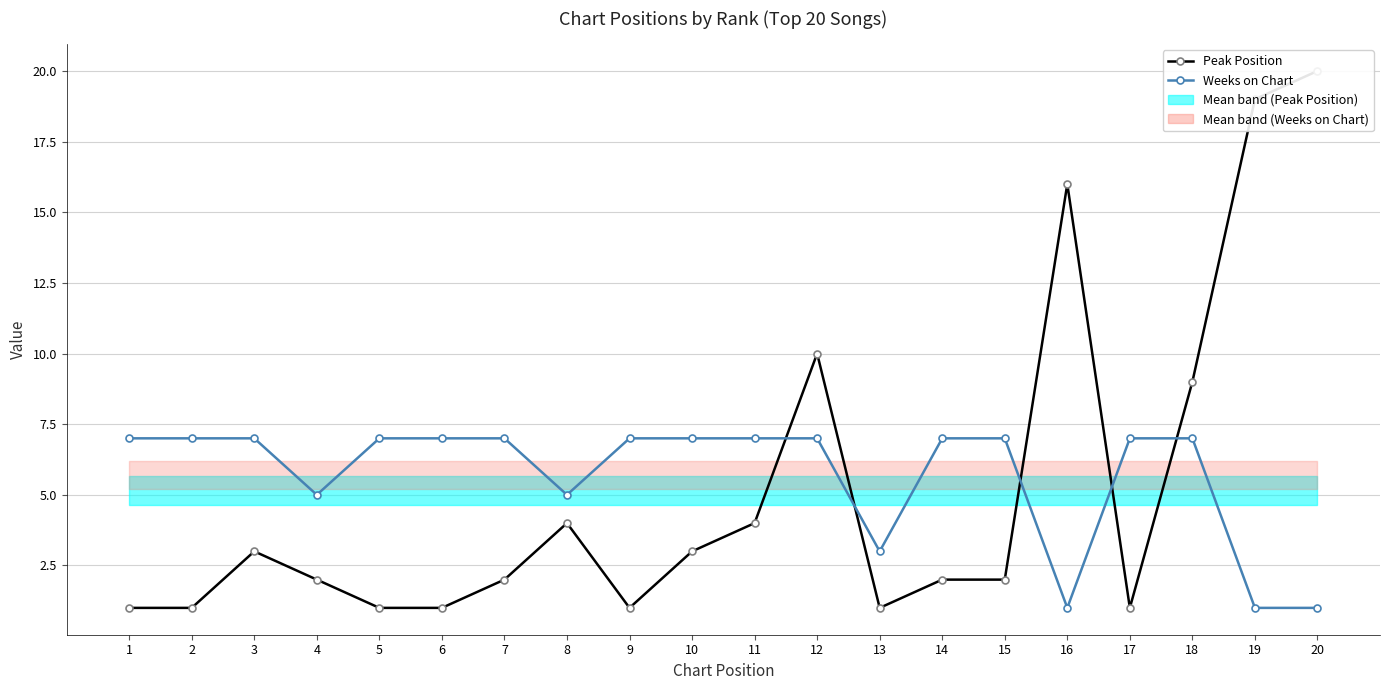

True or false: Weeks on Chart has a value of 3 at 18.

False